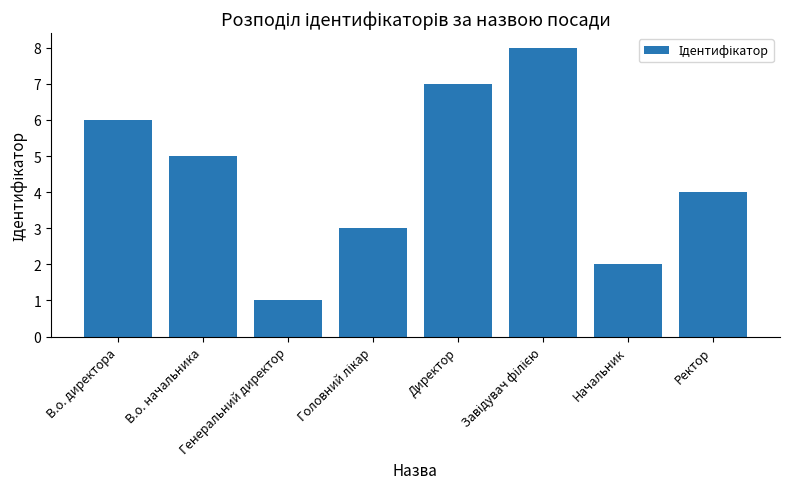

What is the greatest value displayed?

8